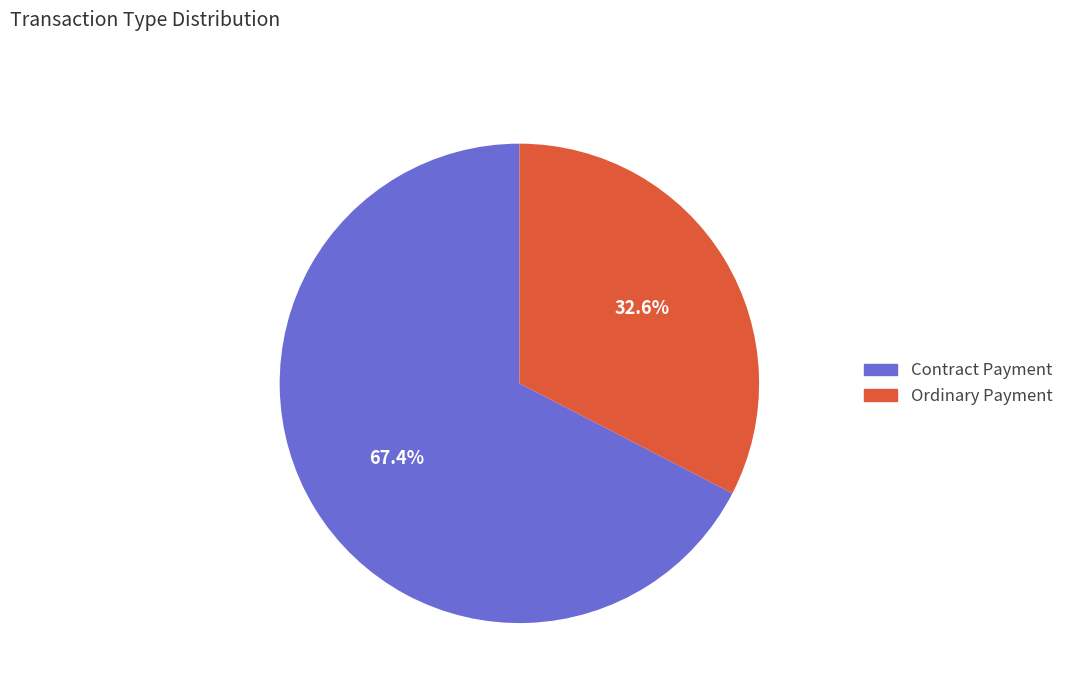

Rank the categories by value from lowest to highest.

Ordinary Payment, Contract Payment